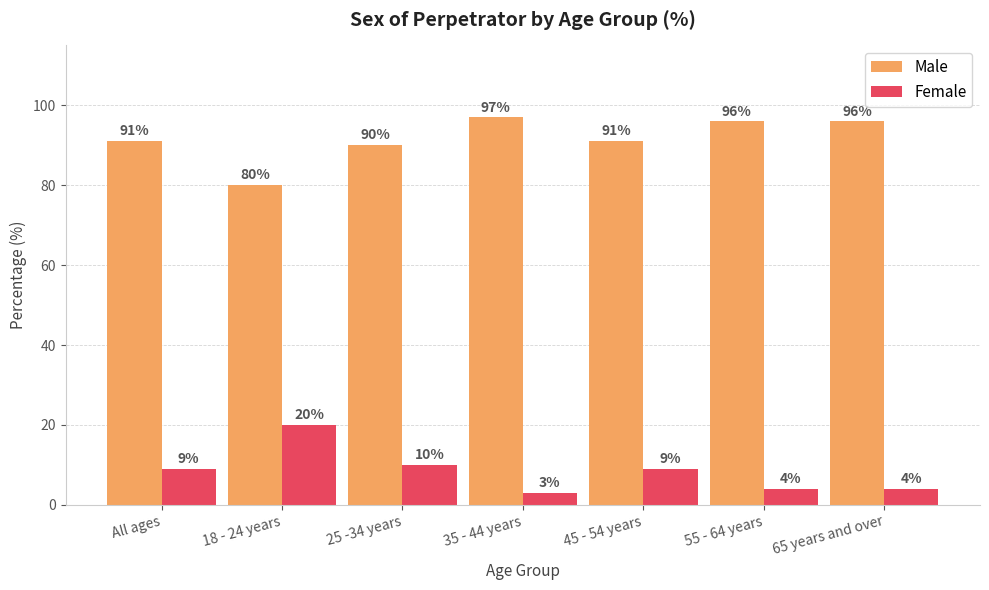

What value does the Male series have at All ages, to the nearest 5?

90